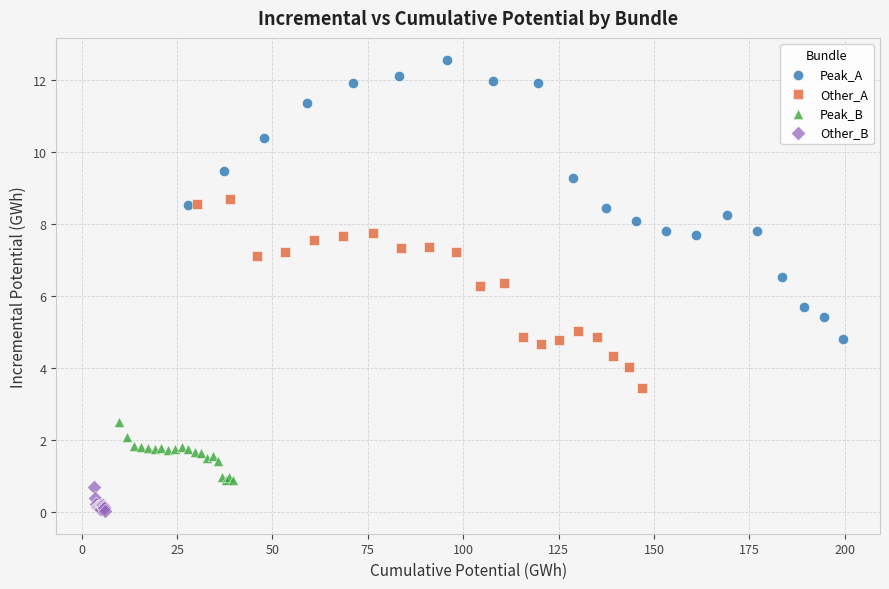

Which series reaches the minimum Y coordinate?

Other_B